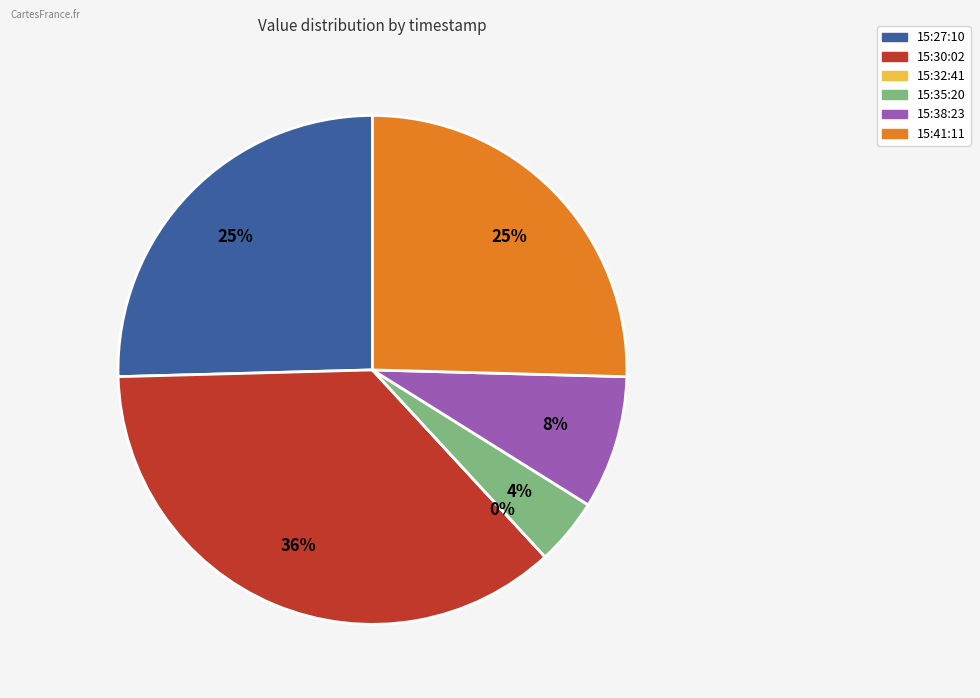

Does 2022-10-02T15:35:20.810Z represent more than half of the total?

No